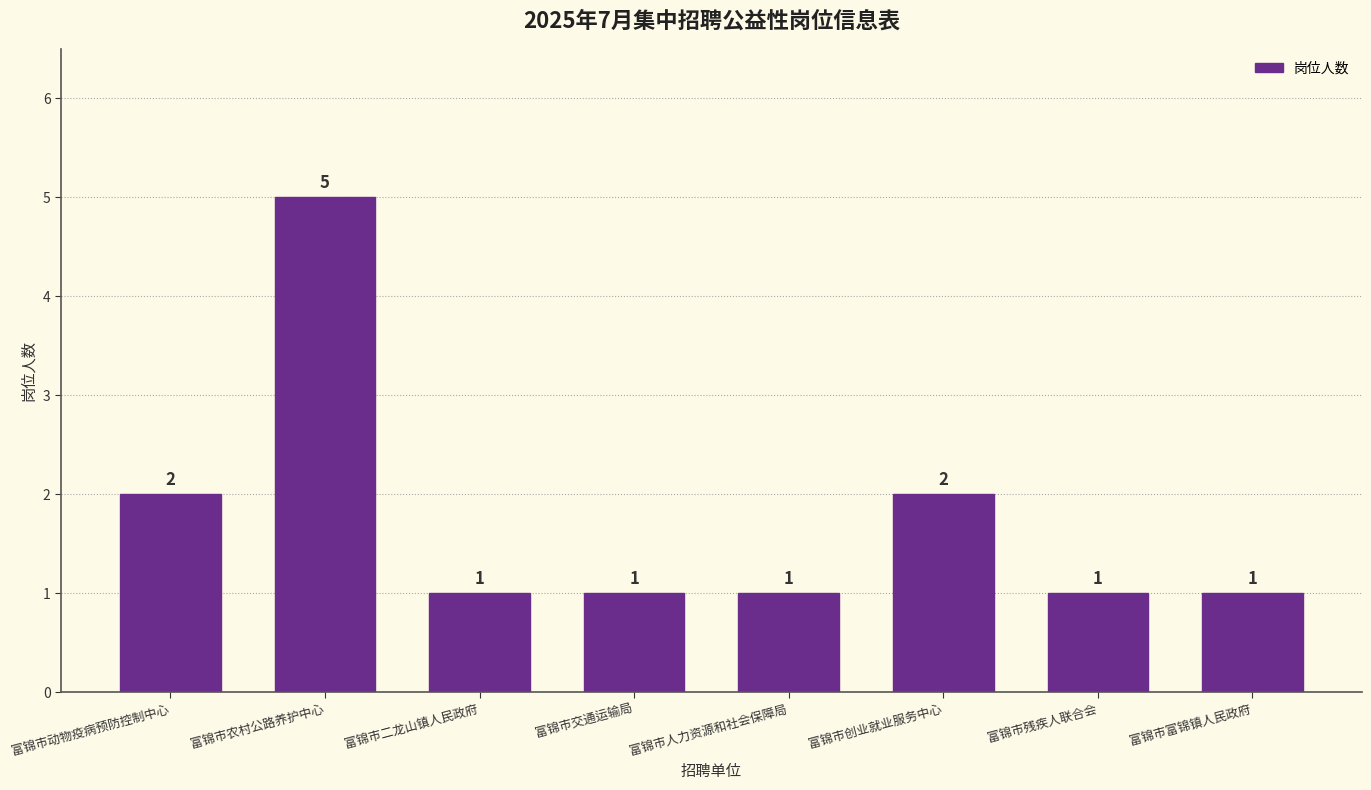

What is the sum of all values?

14